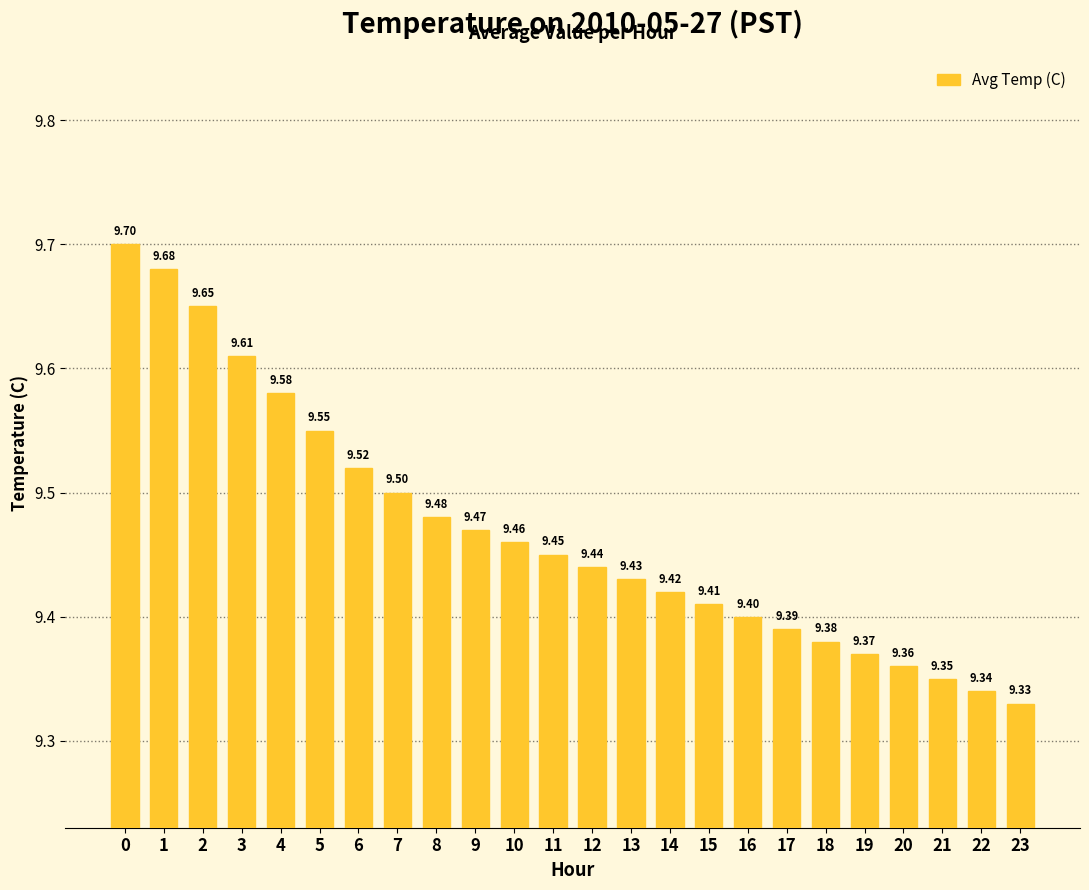

What is the maximum value shown in the chart?

9.7